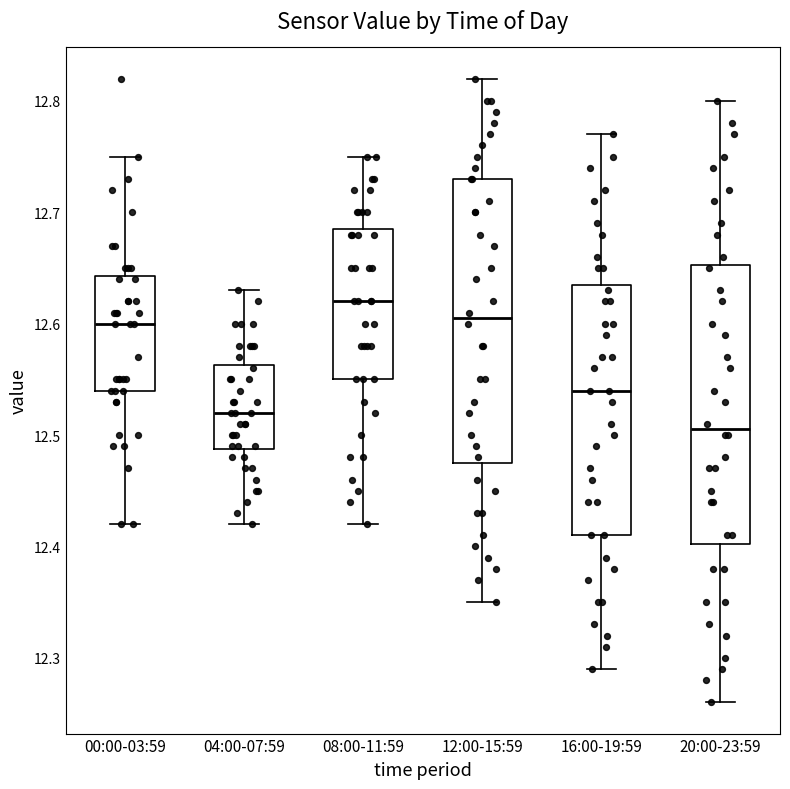

Reading left to right, read every box against the y-axis: the position of its median line, the range the box covers, and the ends of its whiskers. The values are not printed on the chart, so give them approximately, as read against the axis.

00:00-03:59: median 12.60, box 12.54 to 12.64, whiskers 12.42 to 12.75
04:00-07:59: median 12.52, box 12.49 to 12.56, whiskers 12.42 to 12.63
08:00-11:59: median 12.62, box 12.55 to 12.69, whiskers 12.42 to 12.75
12:00-15:59: median 12.61, box 12.48 to 12.73, whiskers 12.35 to 12.82
16:00-19:59: median 12.54, box 12.41 to 12.64, whiskers 12.29 to 12.77
20:00-23:59: median 12.51, box 12.40 to 12.65, whiskers 12.26 to 12.80